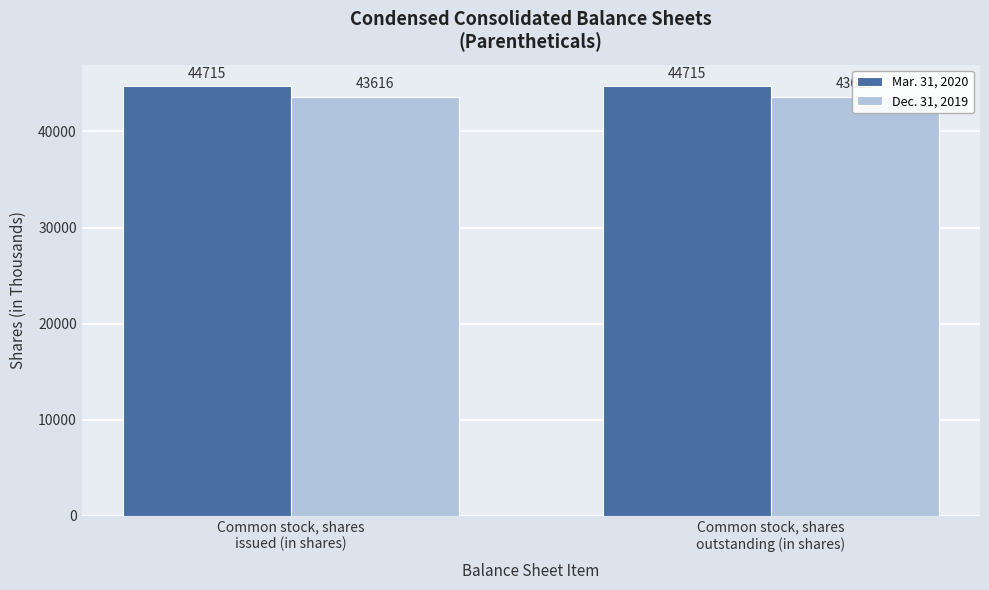

True or false: Dec. 31, 2019 has a value of 43616 at Common stock, shares
outstanding (in shares).

True